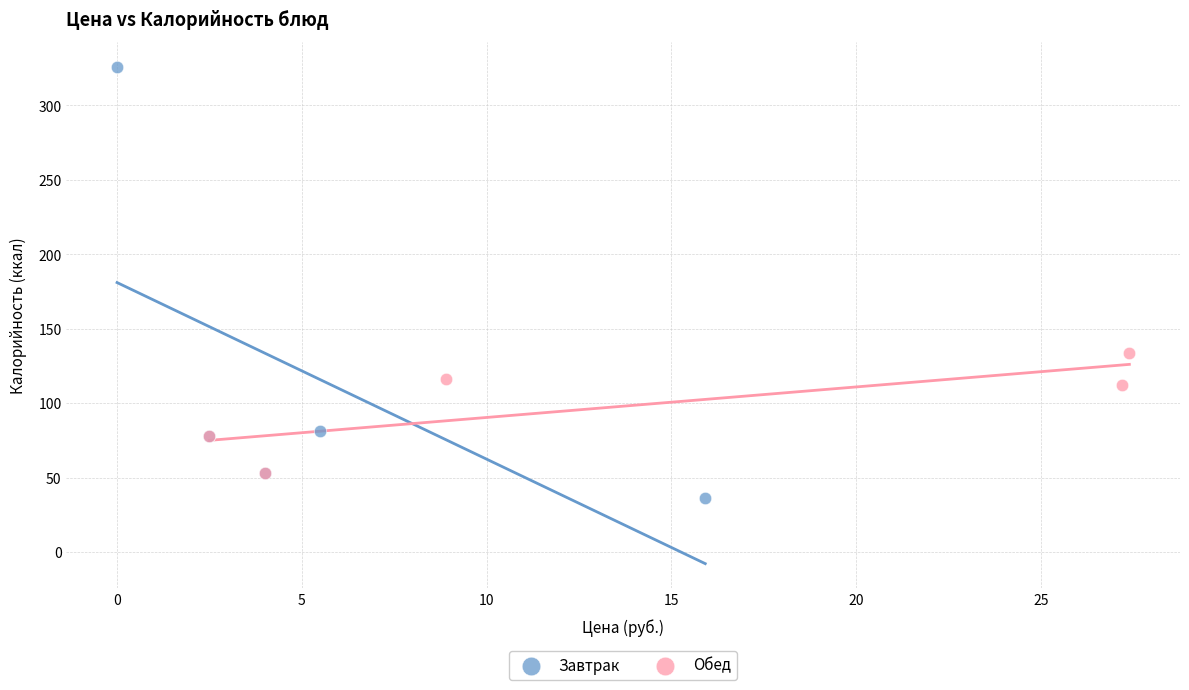

Which series has the largest Y range (max minus min)?

Завтрак